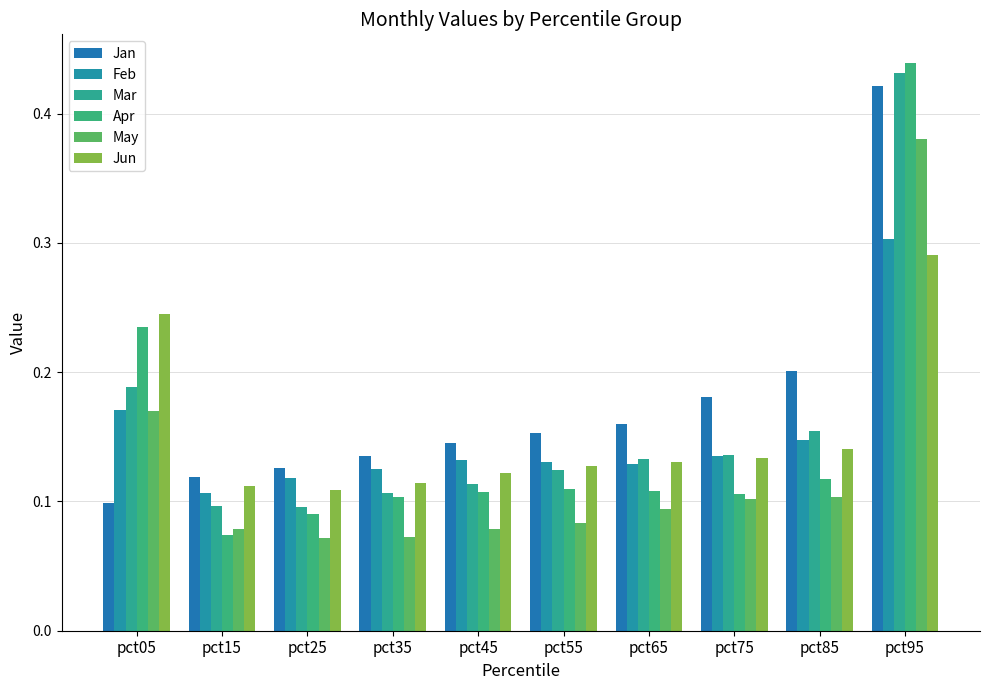

Is it true that Feb equals 0.4 at pct95?

False